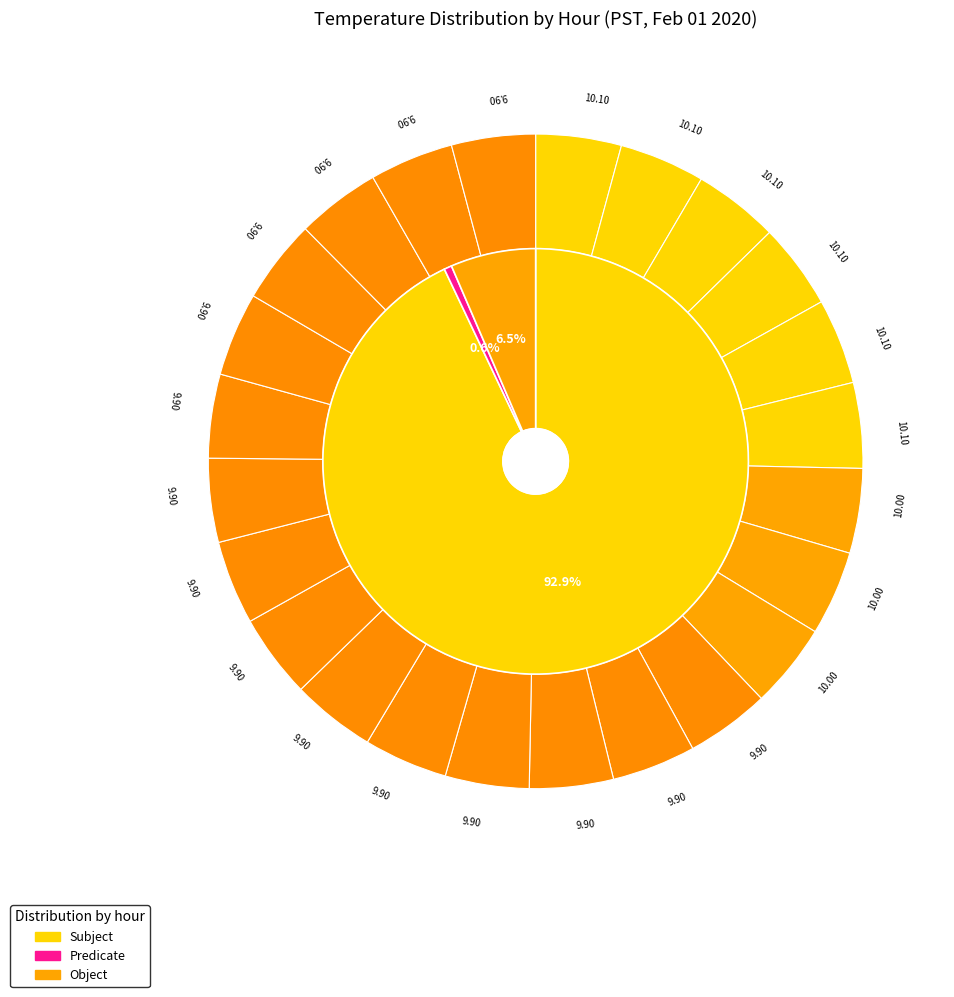

To the nearest percent, what is the combined percentage of Hour 3 and Hour 15?

8%